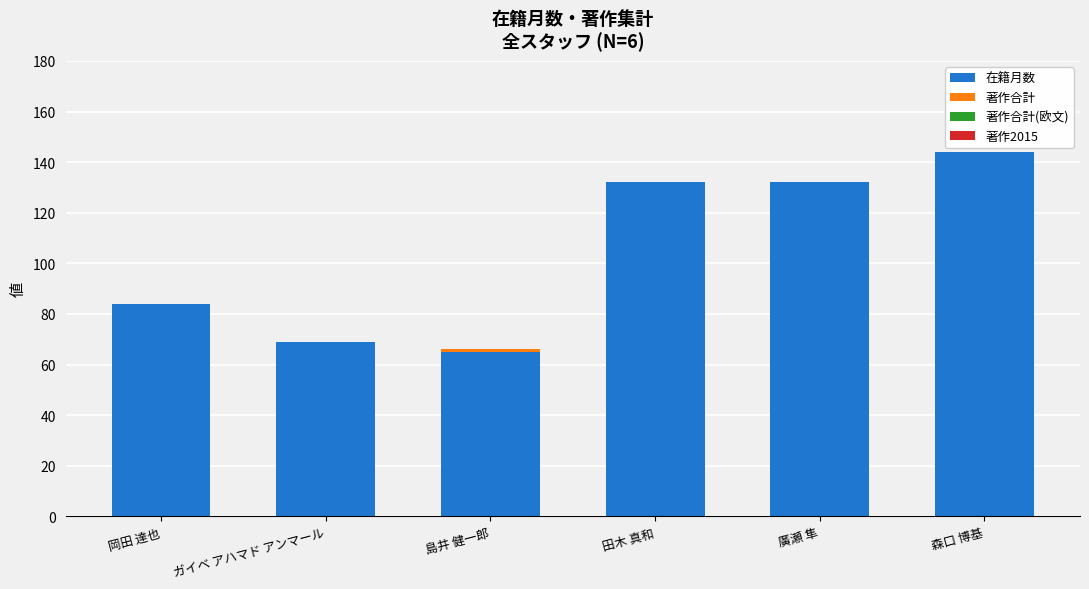

What is the maximum value for 在籍月数?

144